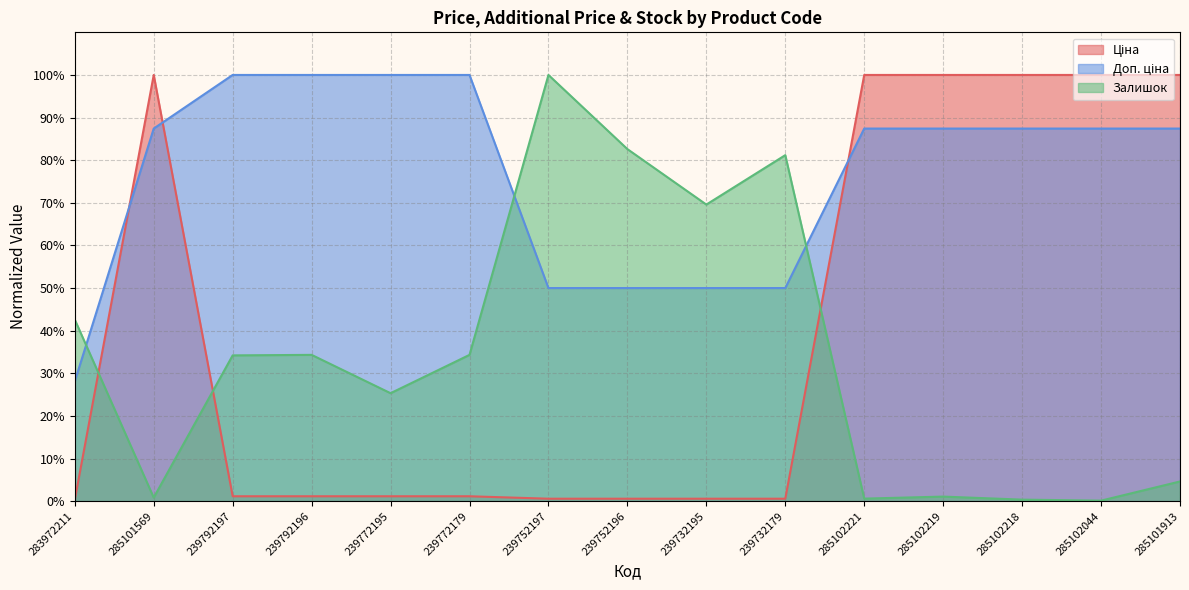

In Ціна, how many points are higher than both neighbors (excluding endpoints)?

1